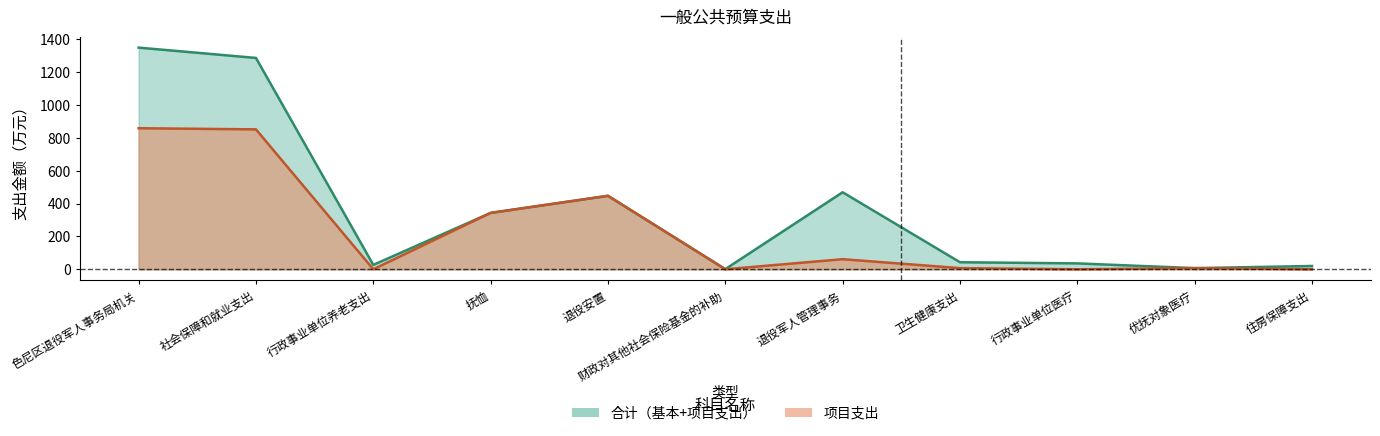

True or false: 合计 and 项目支出 intersect in this chart.

False